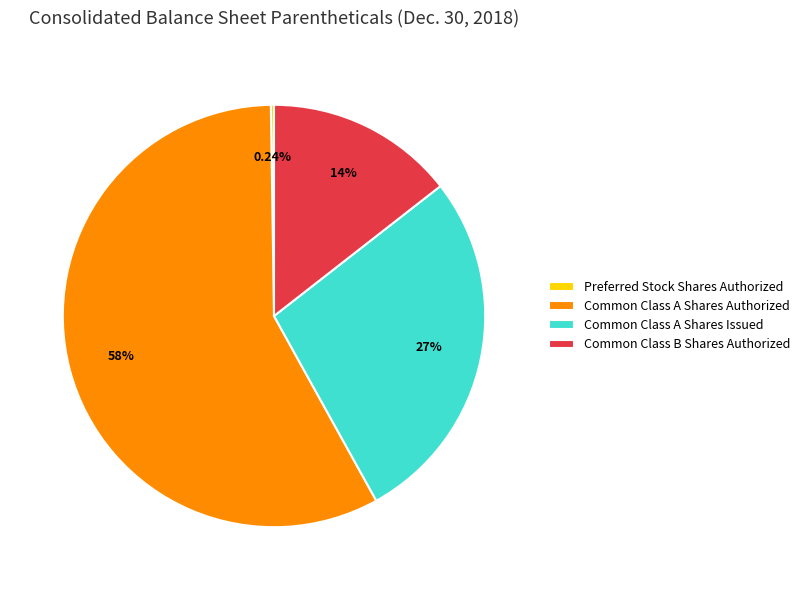

What is the largest slice in the pie chart?

Common Class A Shares Authorized